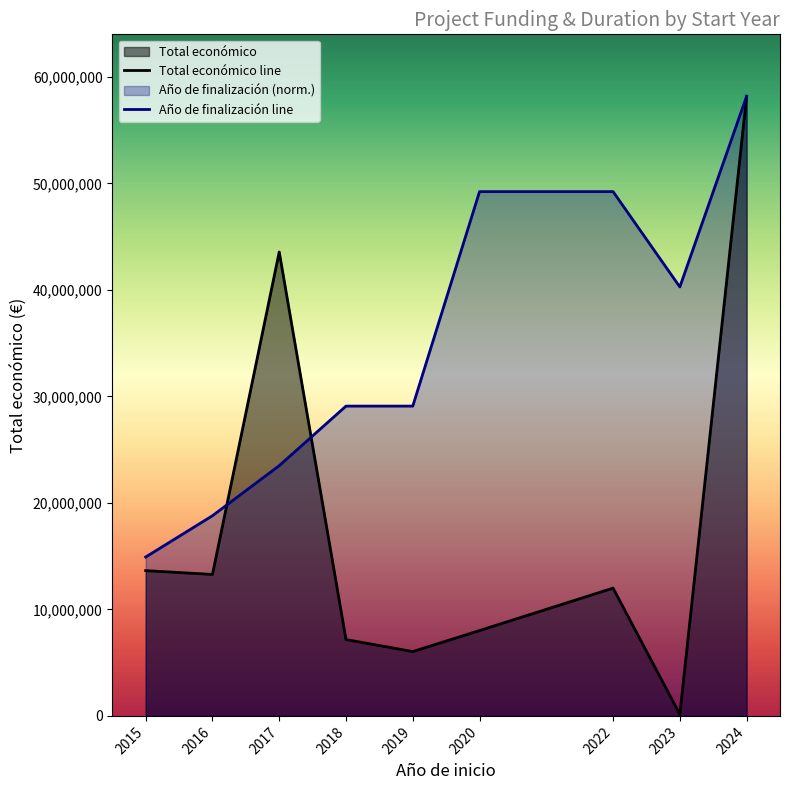

What is the total value across all series at 2016?

32083296.9